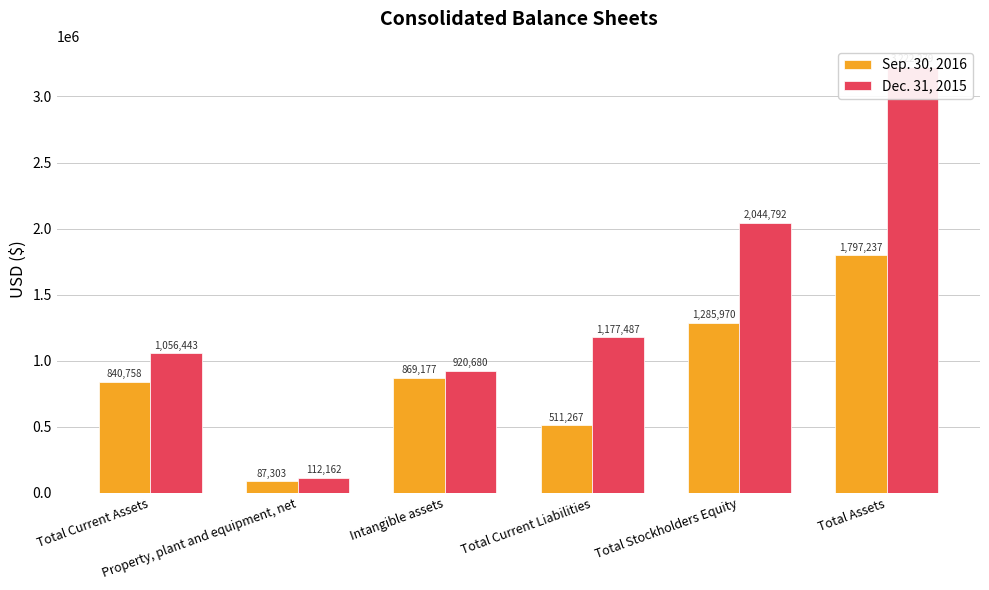

What is the value of the Sep. 30, 2016 bar at the 5th from the left?

1285970